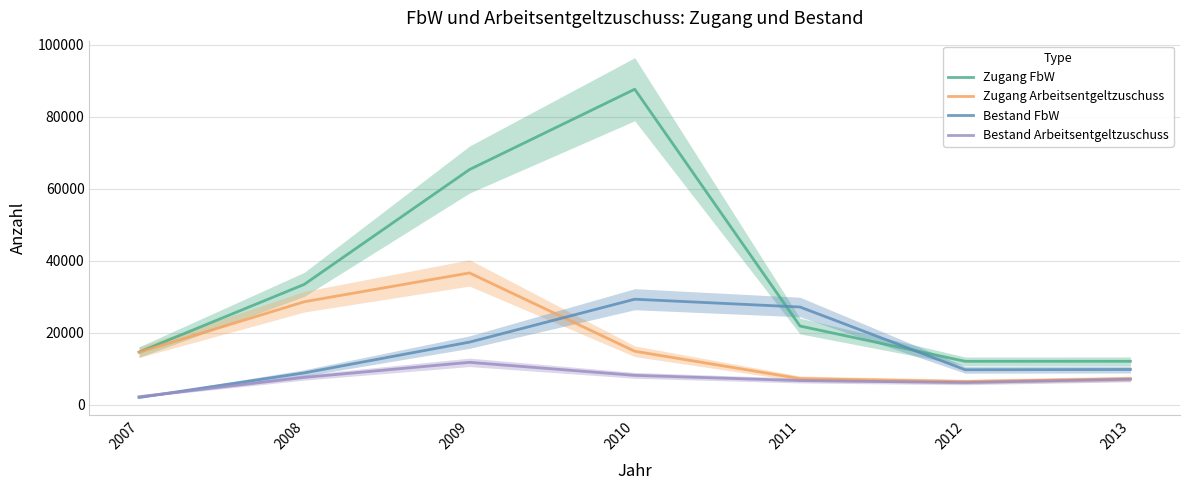

True or false: Zugang Arbeitsentgeltzuschuss and Bestand Arbeitsentgeltzuschuss intersect in this chart.

False